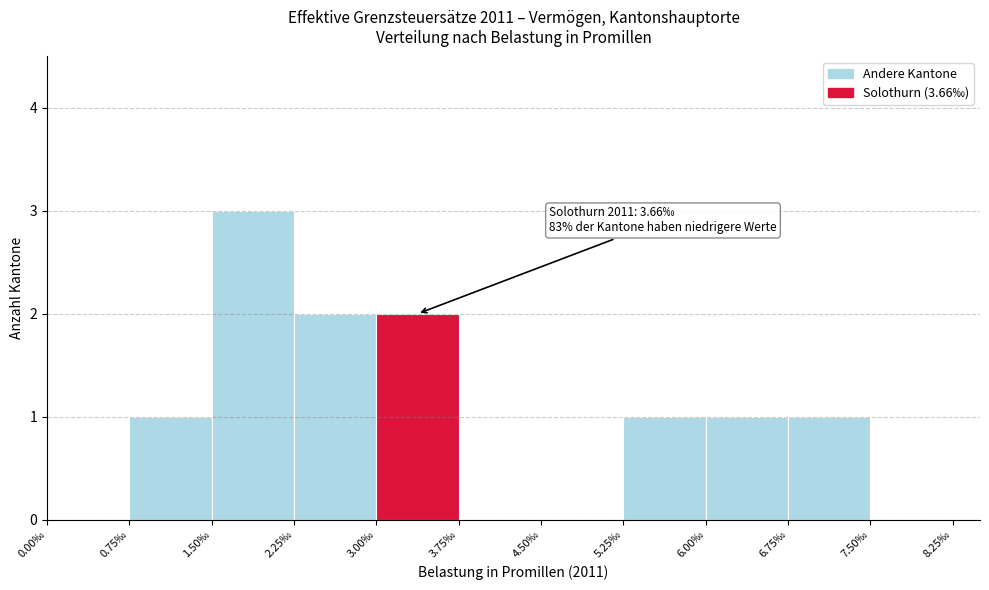

Over which range of the x-axis is the bar tallest?

1.50 to 2.25